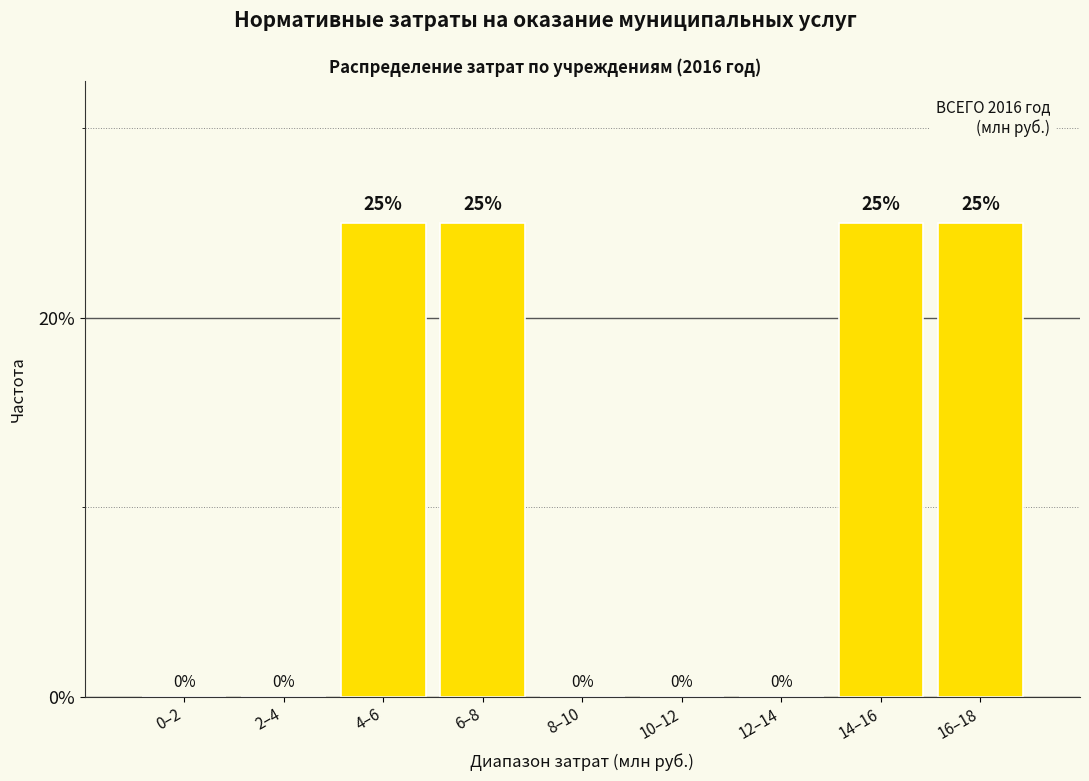

Reading left to right, what are all the values shown in this chart?

0–2=0	2–4=0	4–6=25	6–8=25	8–10=0	10–12=0	12–14=0	14–16=25	16–18=25